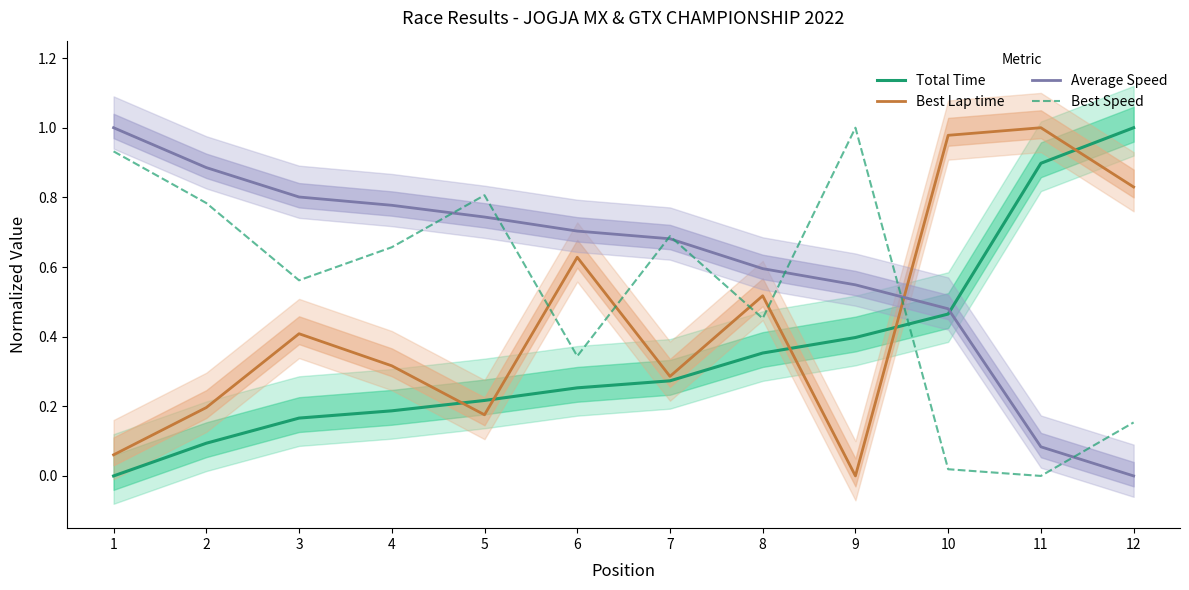

True or false: Best Lap time has a value of 1.0 at 10.

True